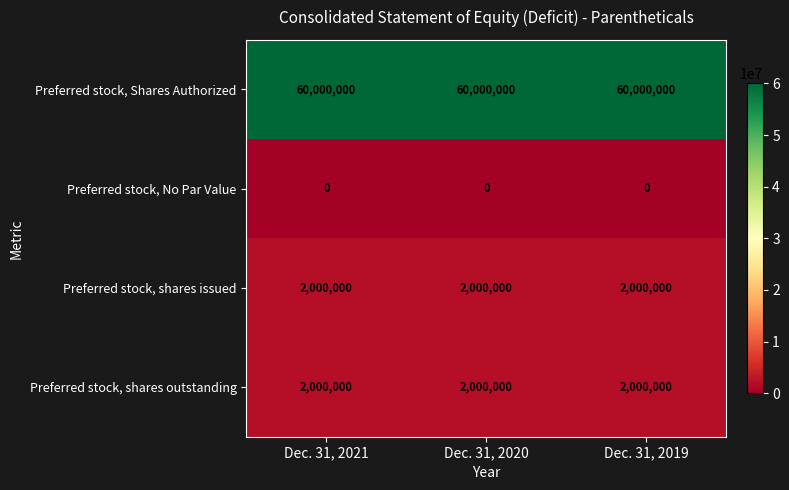

What is the difference between the highest and lowest values at Dec. 31, 2019?

60000000